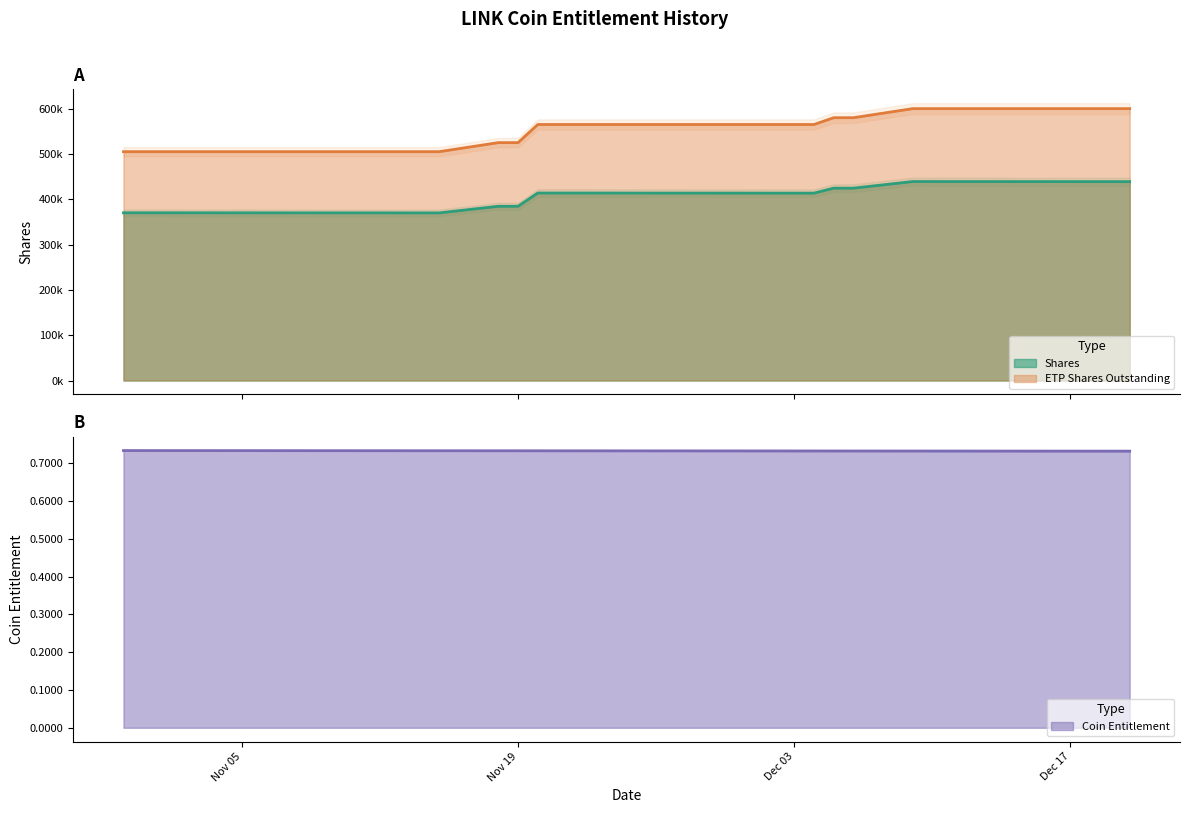

What is the sum of the shares values at 10 and 31?

794554.4